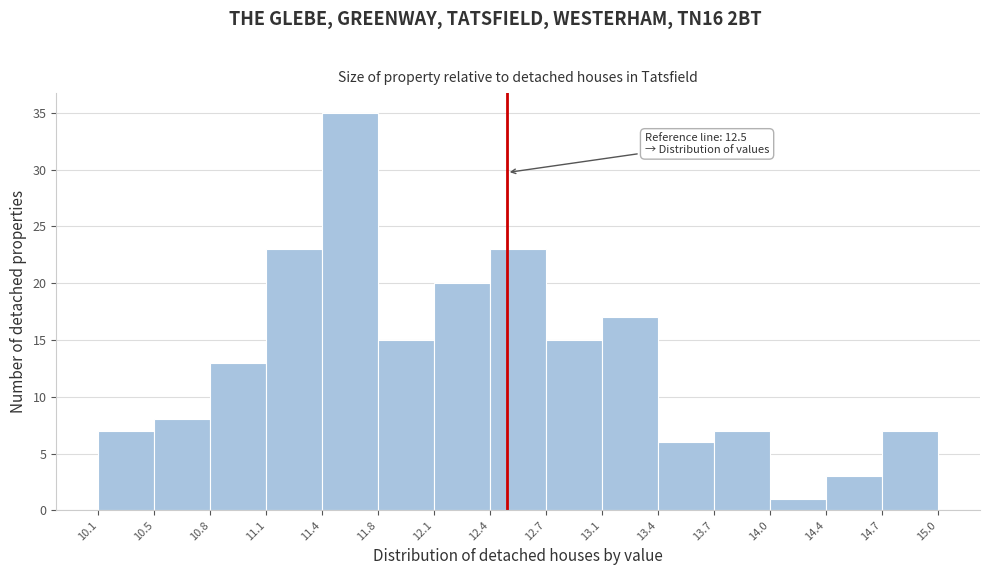

Over which range of the x-axis is the bar tallest?

11.4 to 11.8